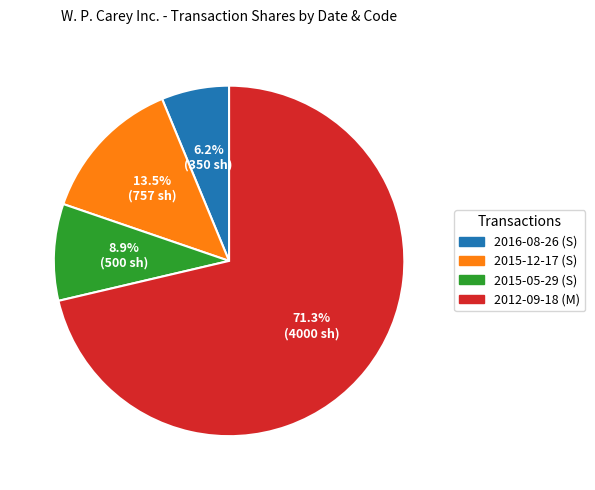

To the nearest percent, what is the difference between the 2016-08-26 (S) and 2012-09-18 (M) slice percentages?

65%